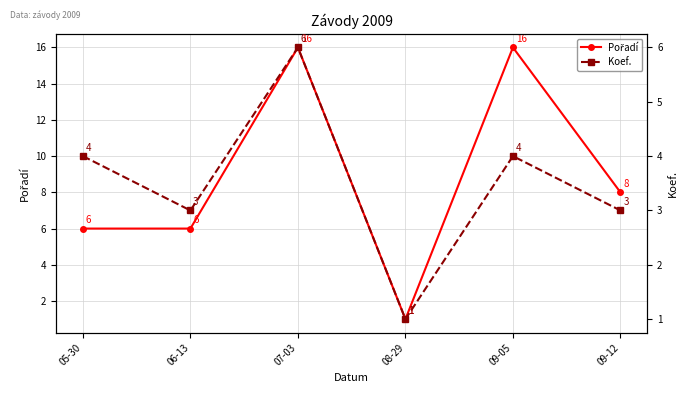

How many interior local peaks does the Koef. series have?

2